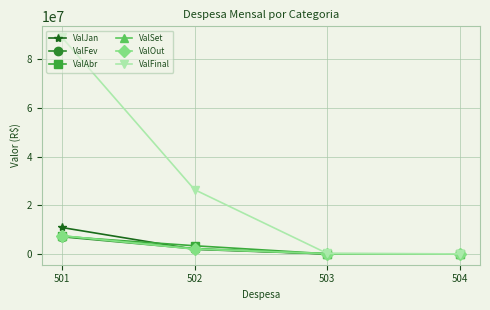

Which series changed the most between 501 and 503?

ValFinal